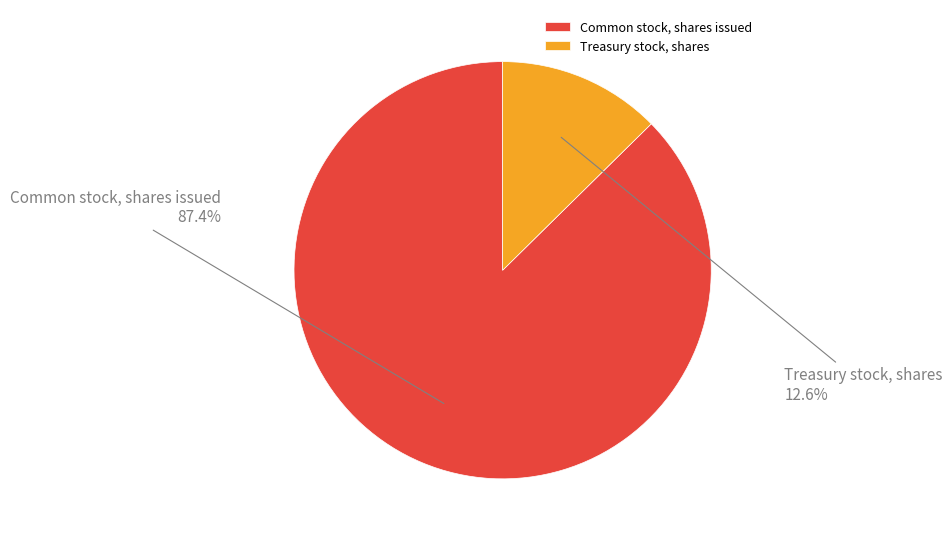

Which category accounts for the majority?

Common stock, shares issued